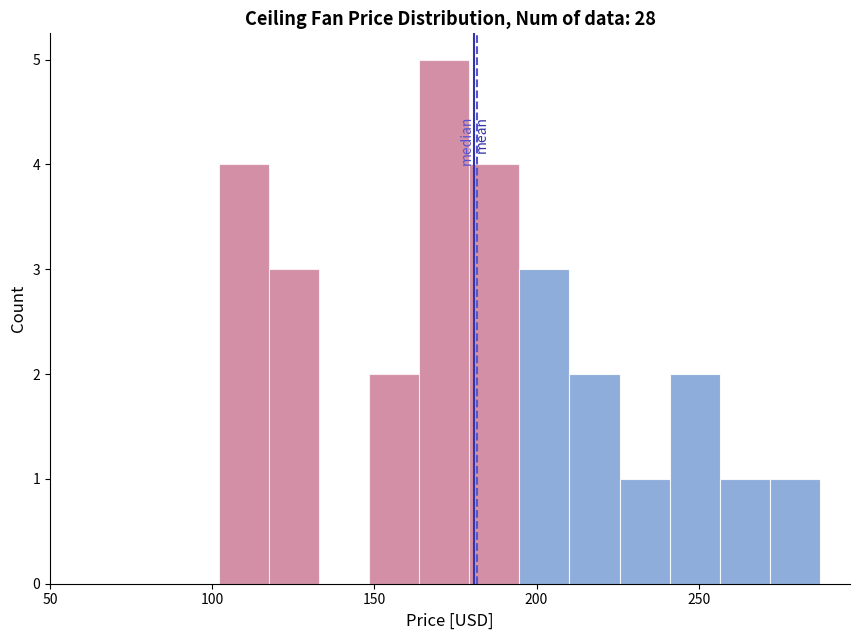

Read against the x-axis, roughly where is the centre of the tallest bar?

170